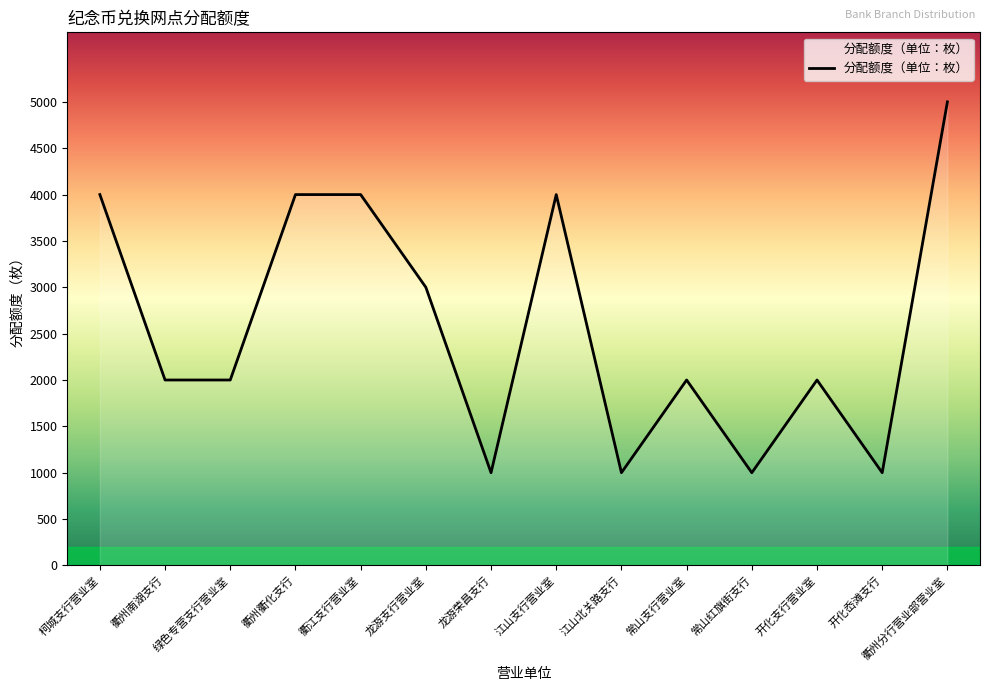

What is the difference between the maximum and minimum values?

4000